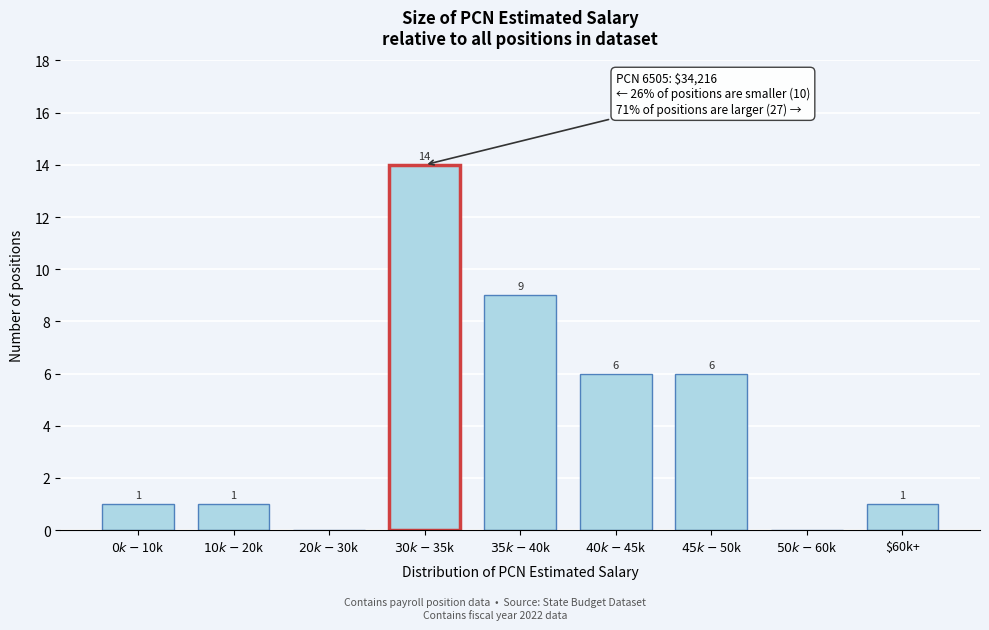

What is the greatest value displayed?

14